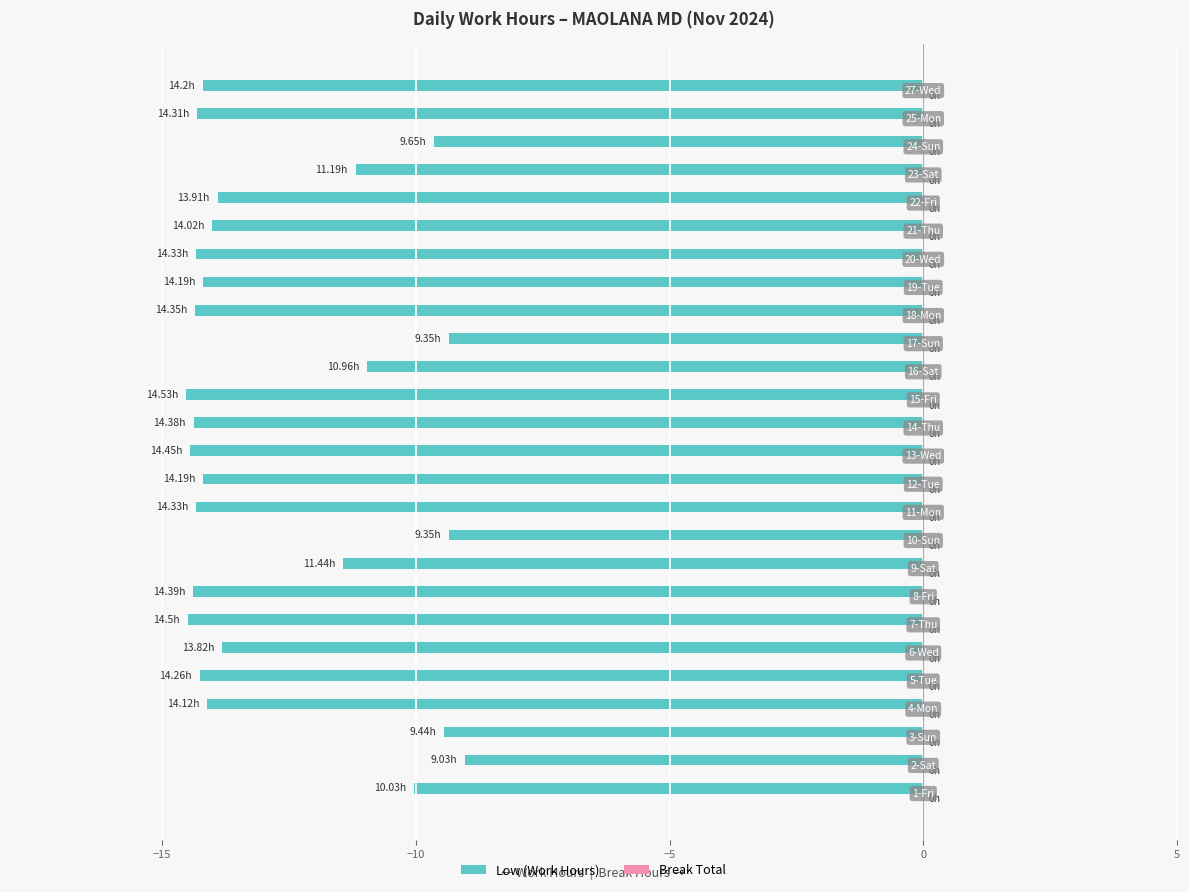

What is the average value?

-12.8